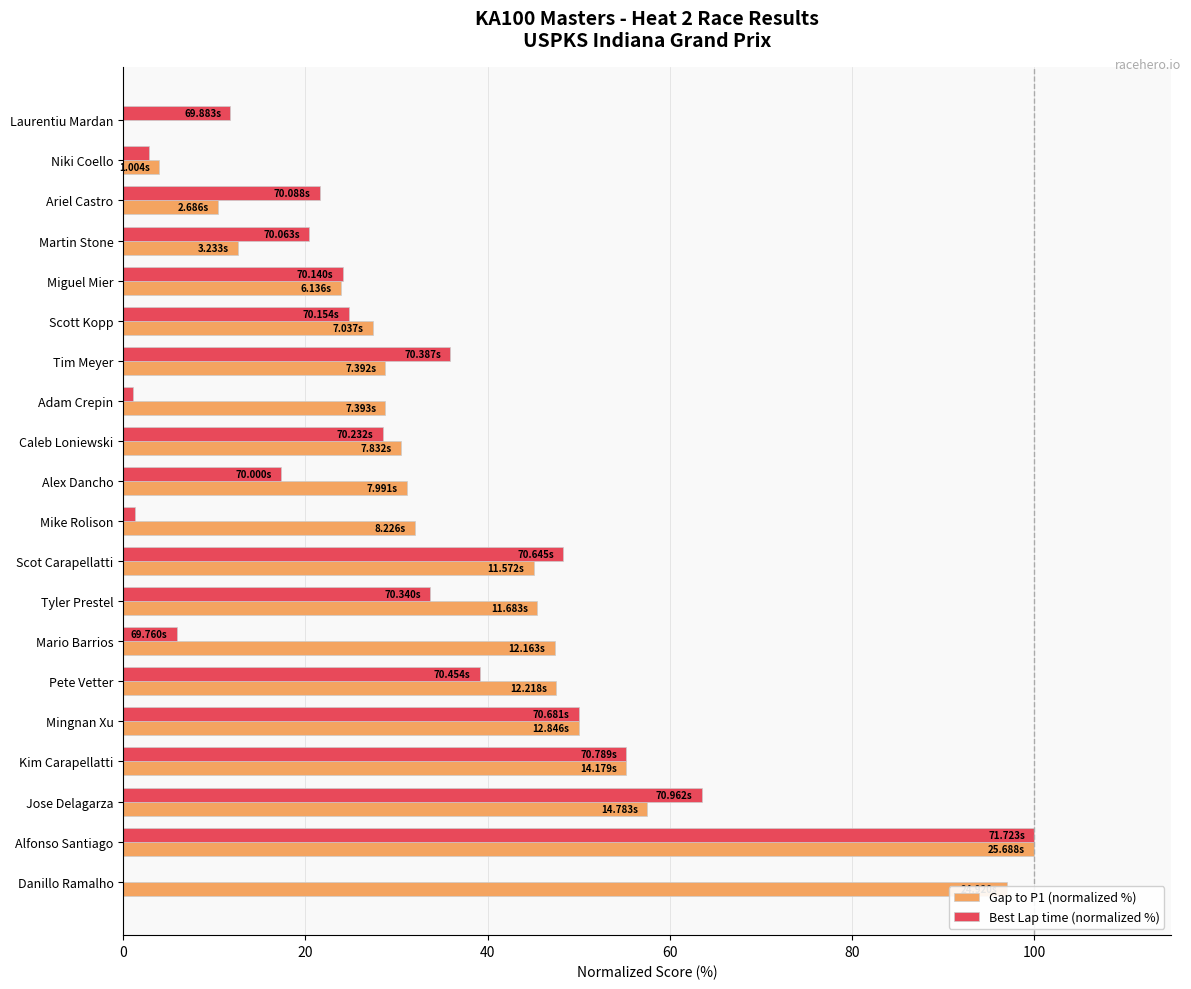

At which category does the chart reach its peak across all series?

Alfonso Santiago